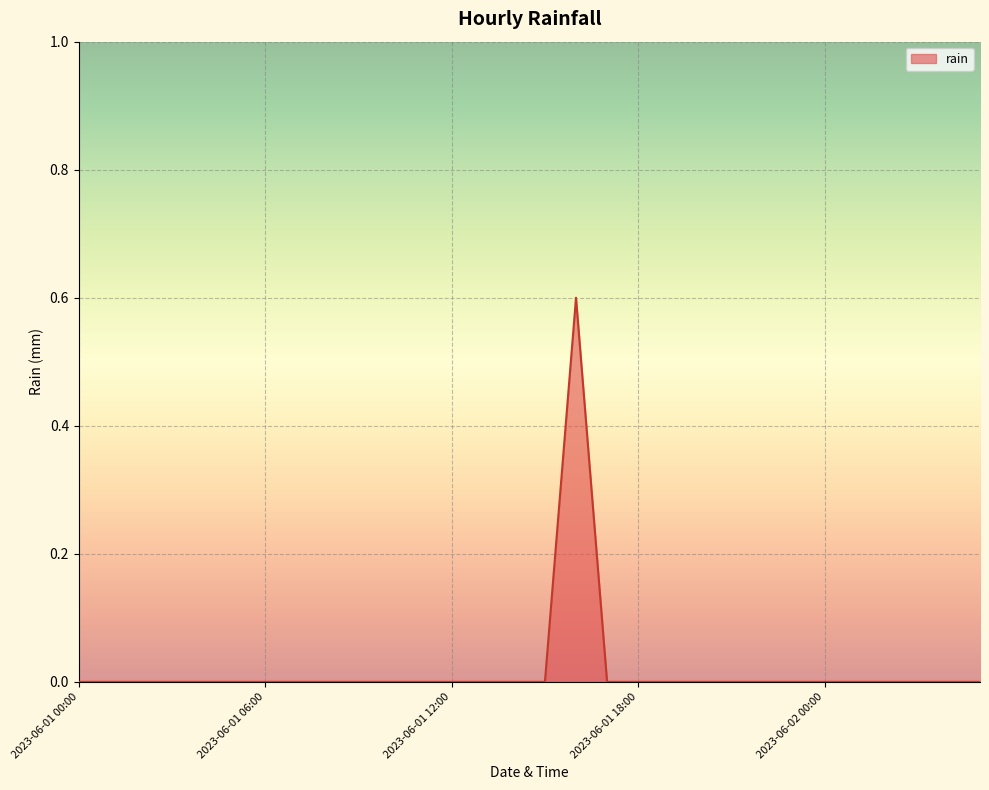

What is the greatest value displayed?

0.6